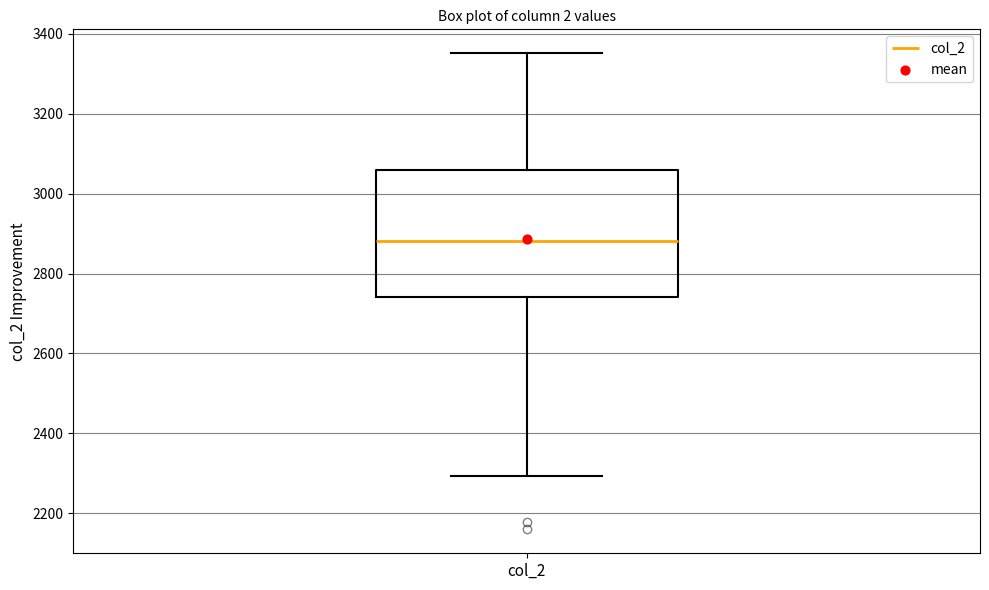

Where does the upper whisker of the box for col_2 end on the y-axis? The values are not printed on the chart, so give them approximately, as read against the axis.

3360